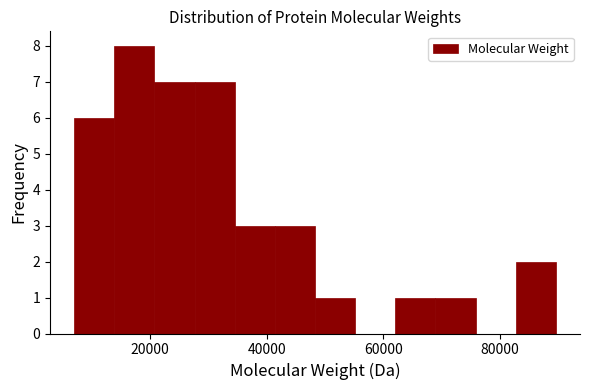

Around what value on the x-axis is the tallest bar? Give the approximate position of its centre, as read against the axis.

18000